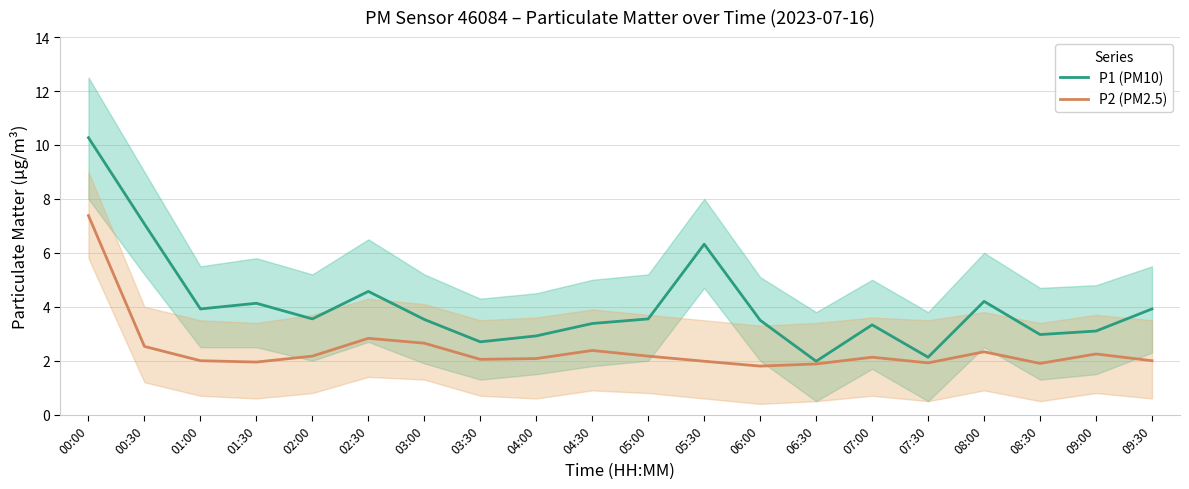

Count the number of data series in this chart.

2